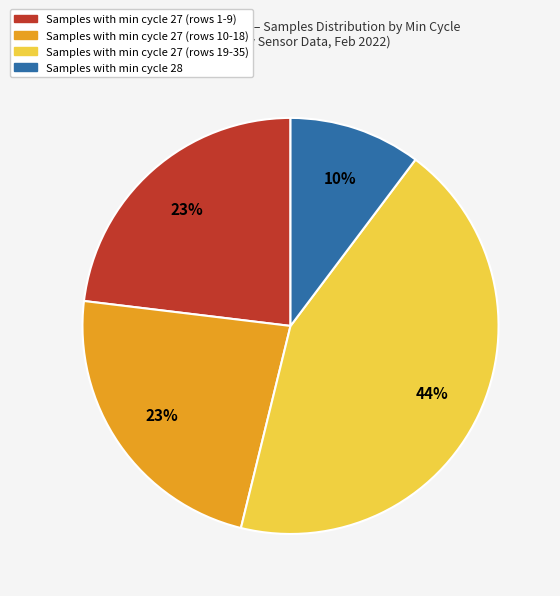

Is it true that Samples with min cycle 27 (rows 19-35) is 58% of the pie?

False